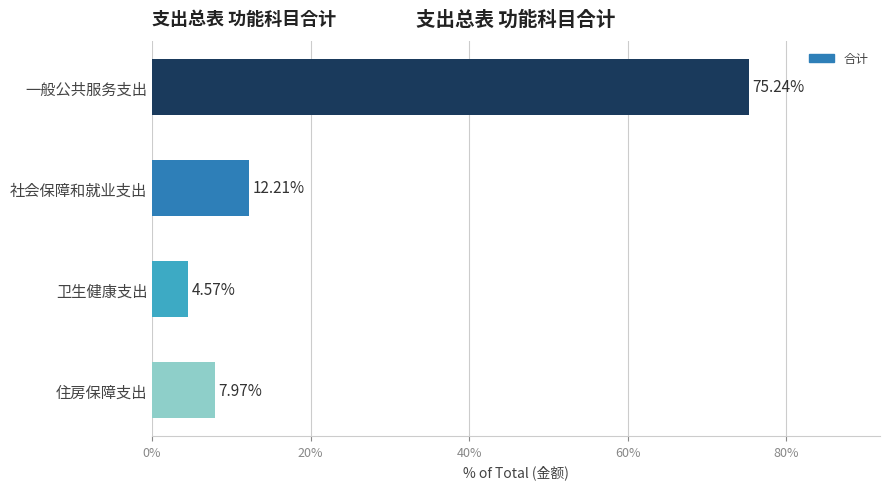

How many categories are shown in the chart?

4